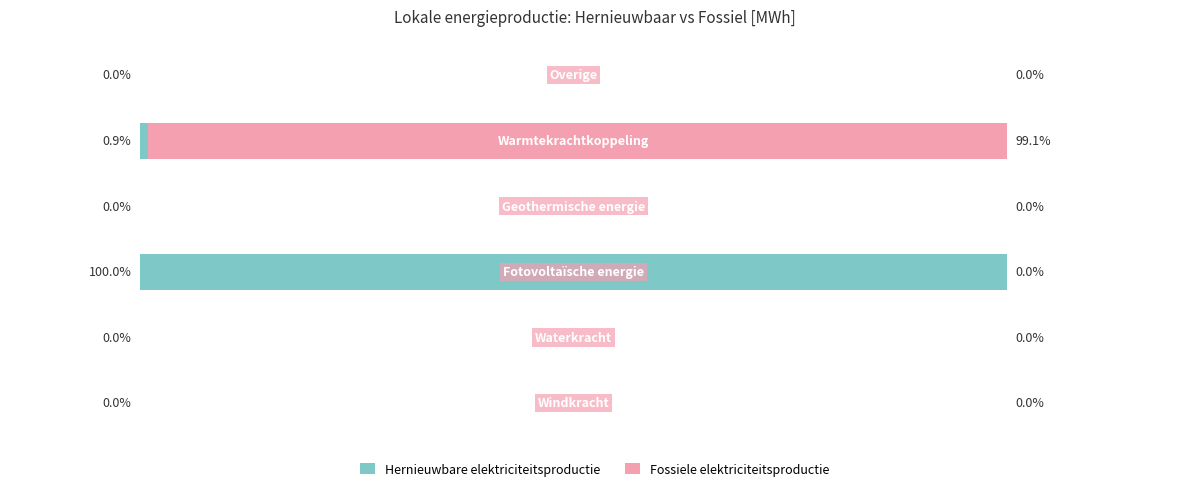

Which series has the widest spread of values?

Hernieuwbare elektriciteitsproductie